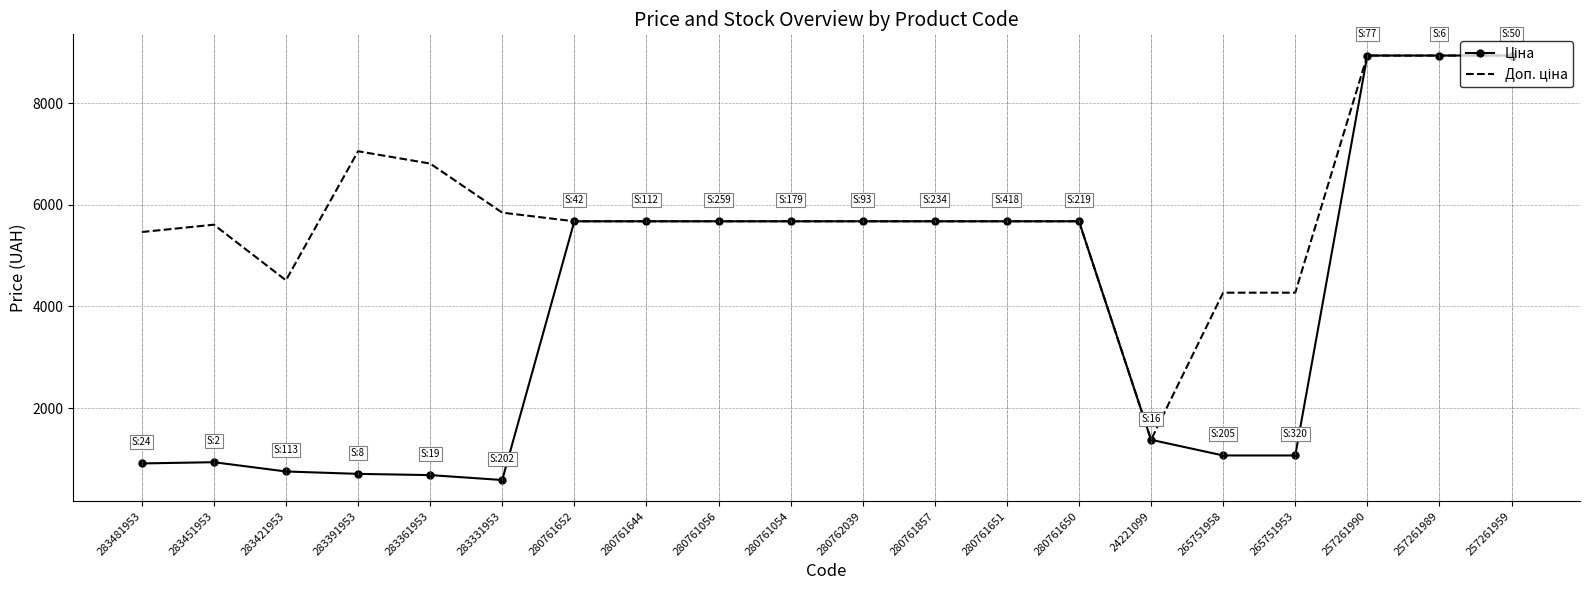

What is the greatest value displayed?

8934.1